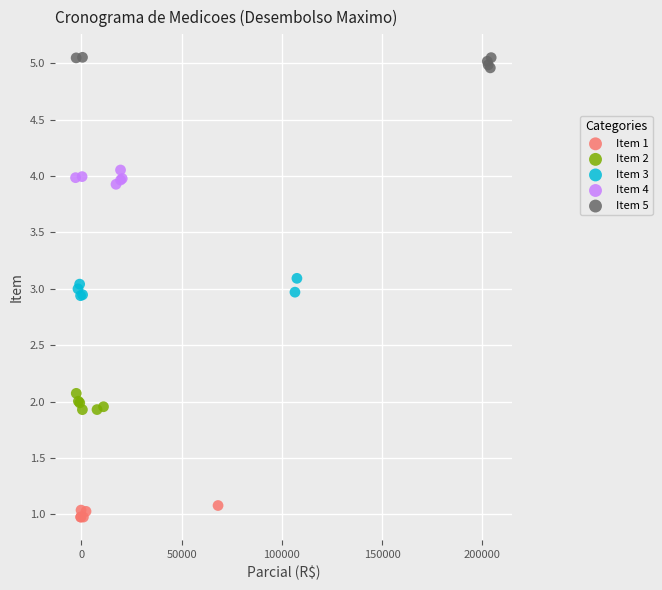

Which series reaches the minimum Y coordinate?

Item 1